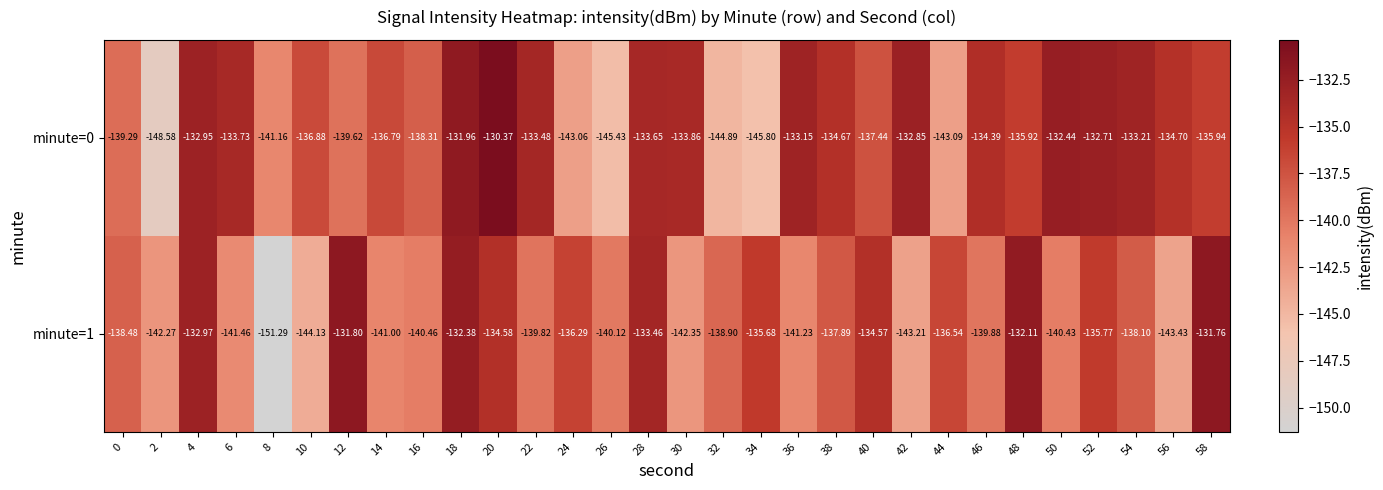

How many values in the minute=1 series are below -138?

17